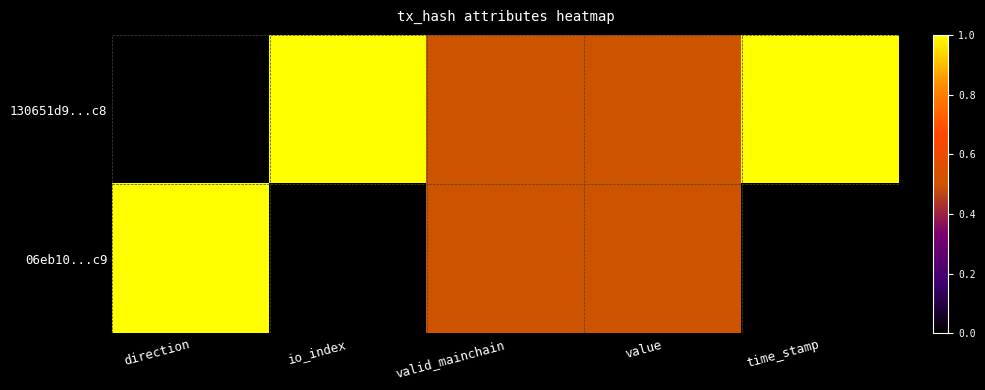

Reading left to right, what are all the values shown in this chart?

130651d9...c8: direction=0.0	io_index=1.0	valid_mainchain=0.5	value=0.5	time_stamp=1.0
06eb10...c9: direction=1.0	io_index=0.0	valid_mainchain=0.5	value=0.5	time_stamp=0.0